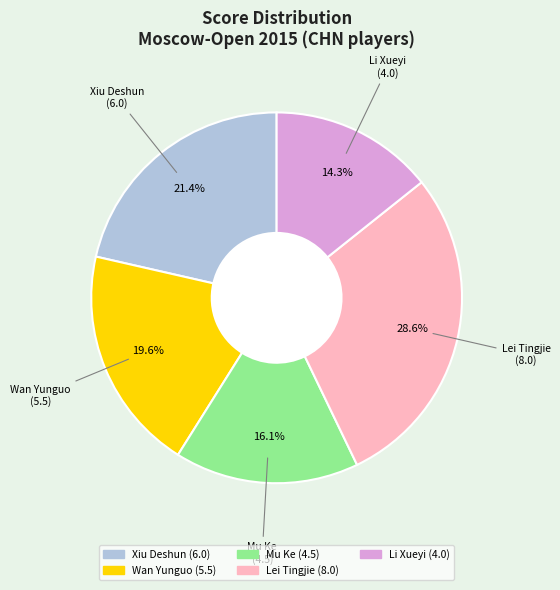

What percentage is the Mu Ke slice, to the nearest percent?

16%